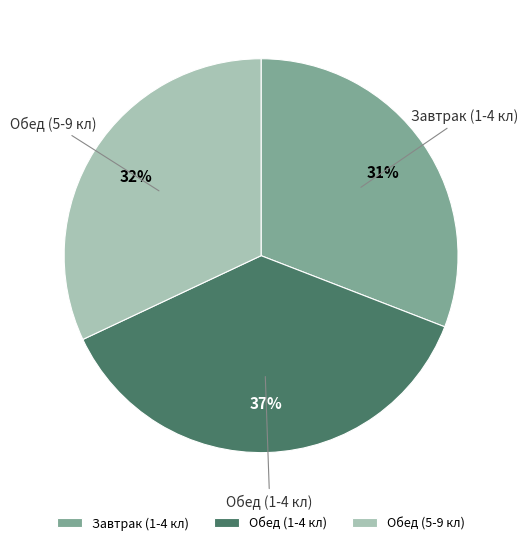

Which slice is the largest?

Обед (1-4 кл)